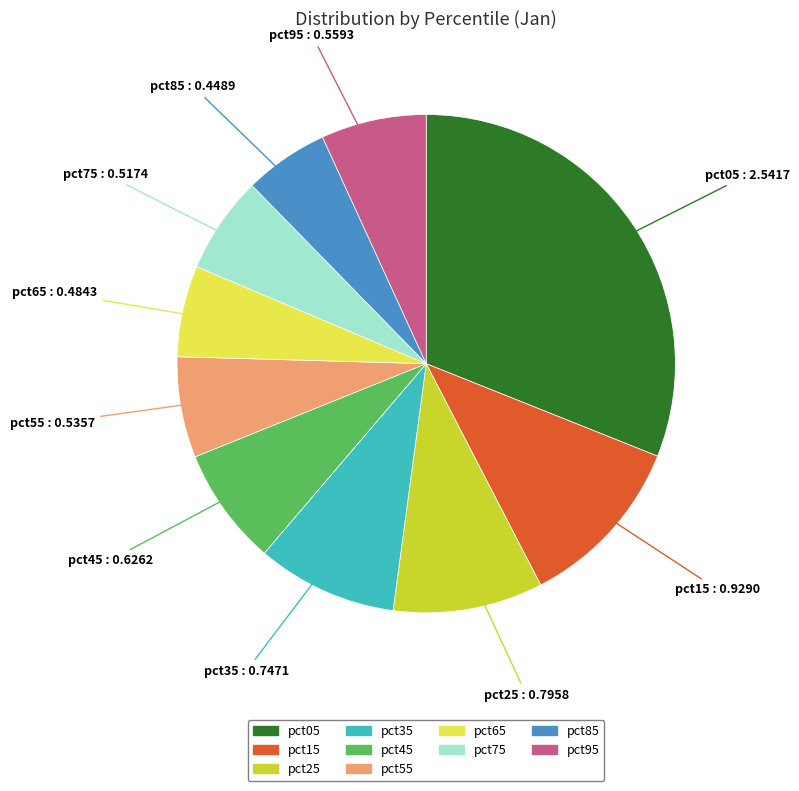

Between pct15 and pct85, which is larger?

pct15